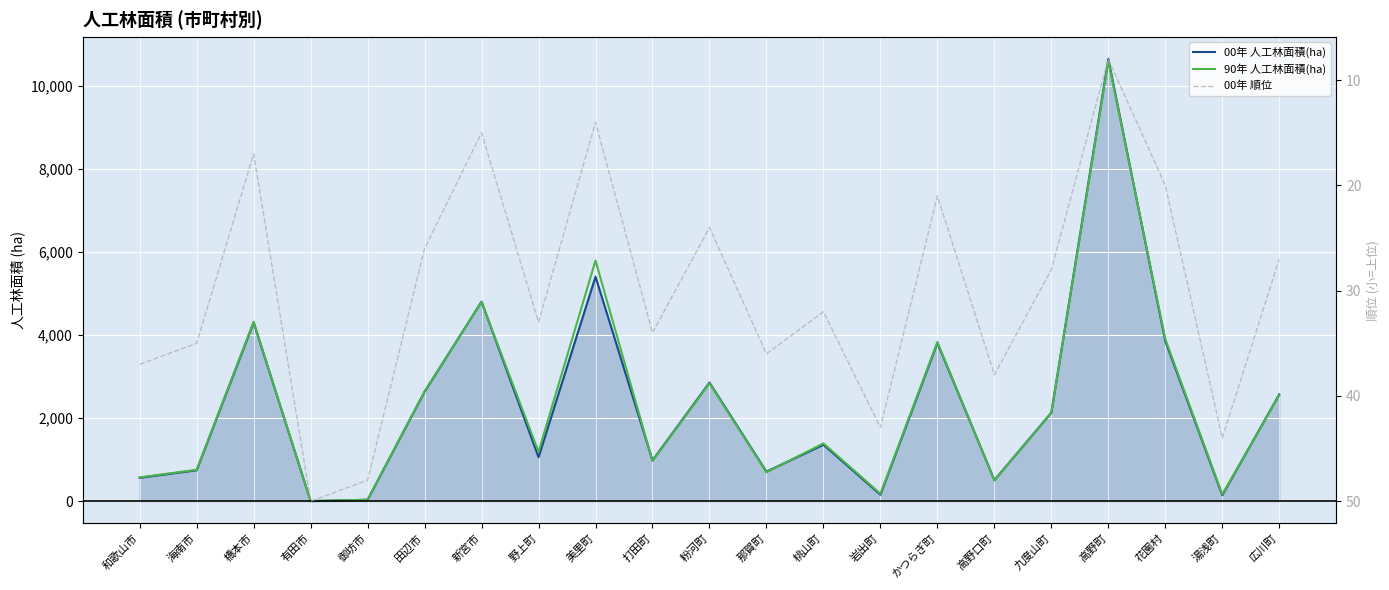

At 有田市, list the series in order from smallest to largest.

00年 人工林面積(ha), 90年 人工林面積(ha), 00年 順位